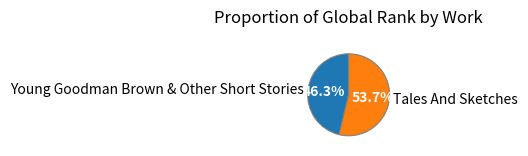

Approximately how many times larger is the value at Tales And Sketches compared to Young Goodman Brown & Other Short Stories?

1.2